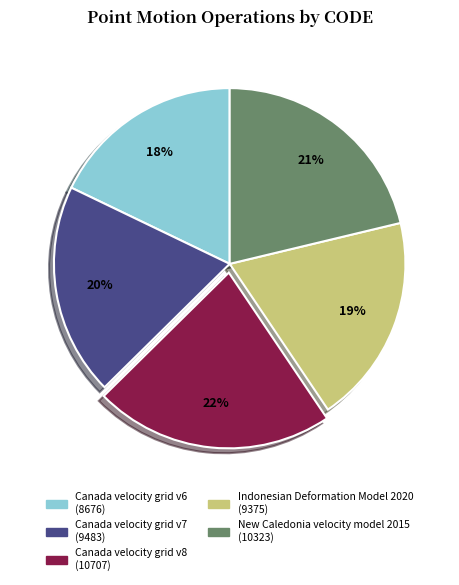

How many slices are in this pie chart?

5